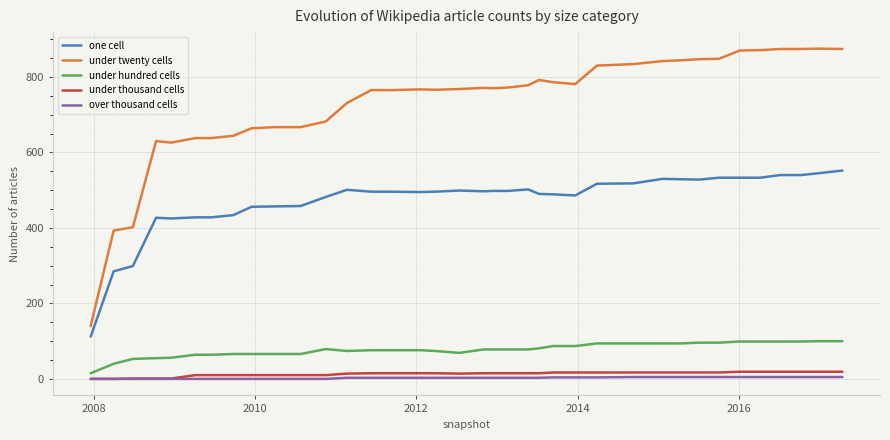

True or false: under hundred cells and under twenty cells cross at least once.

False